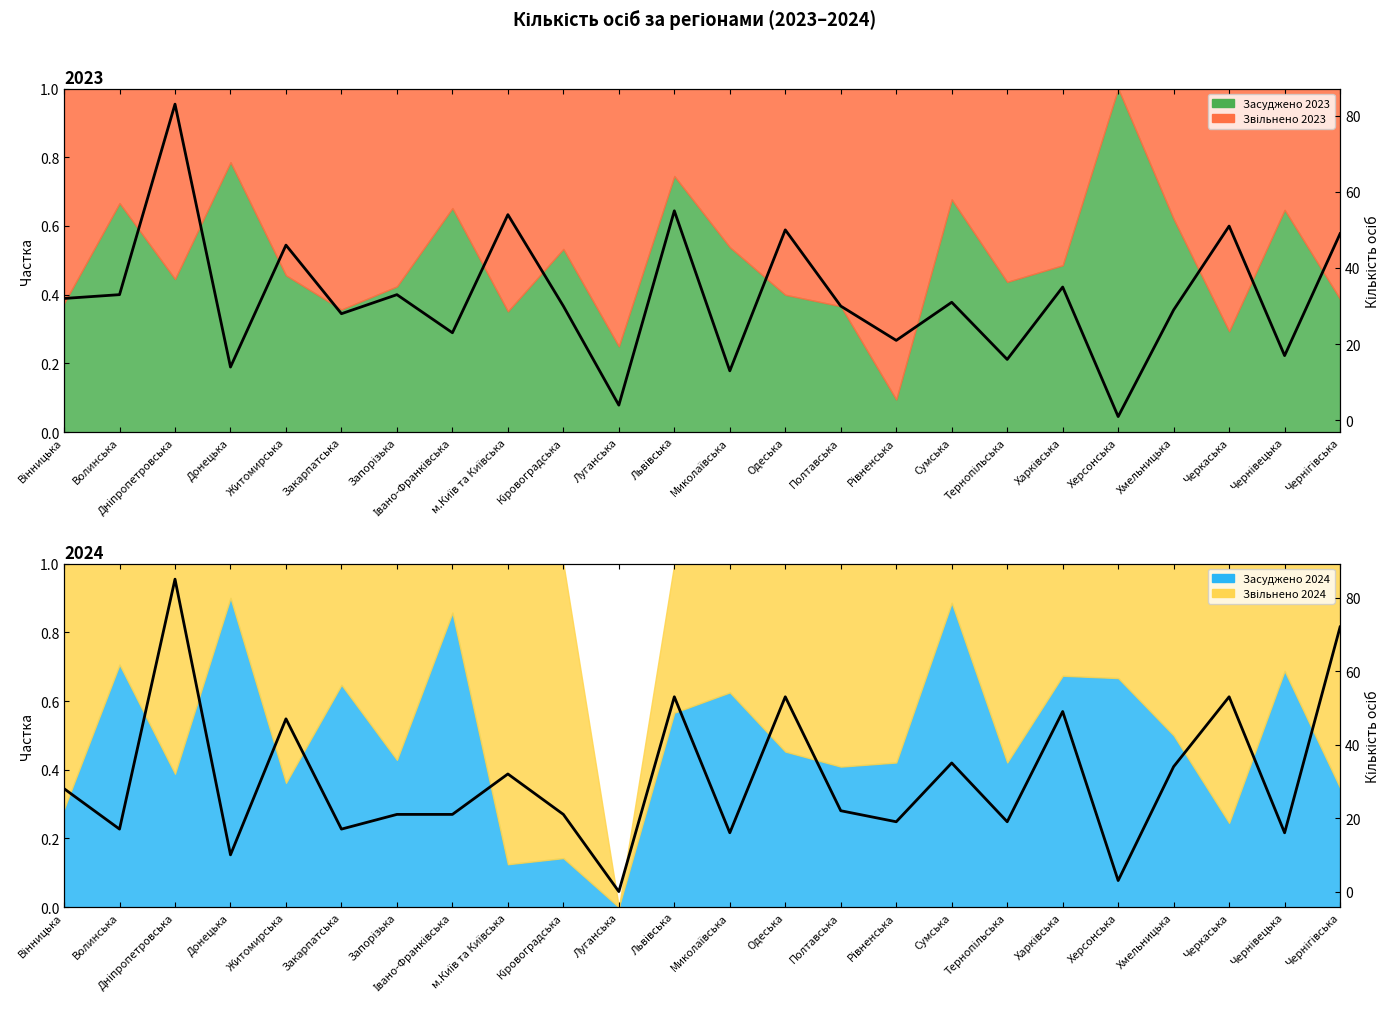

Is it true that Всього 2024 equals 46 at Чернігівська?

False